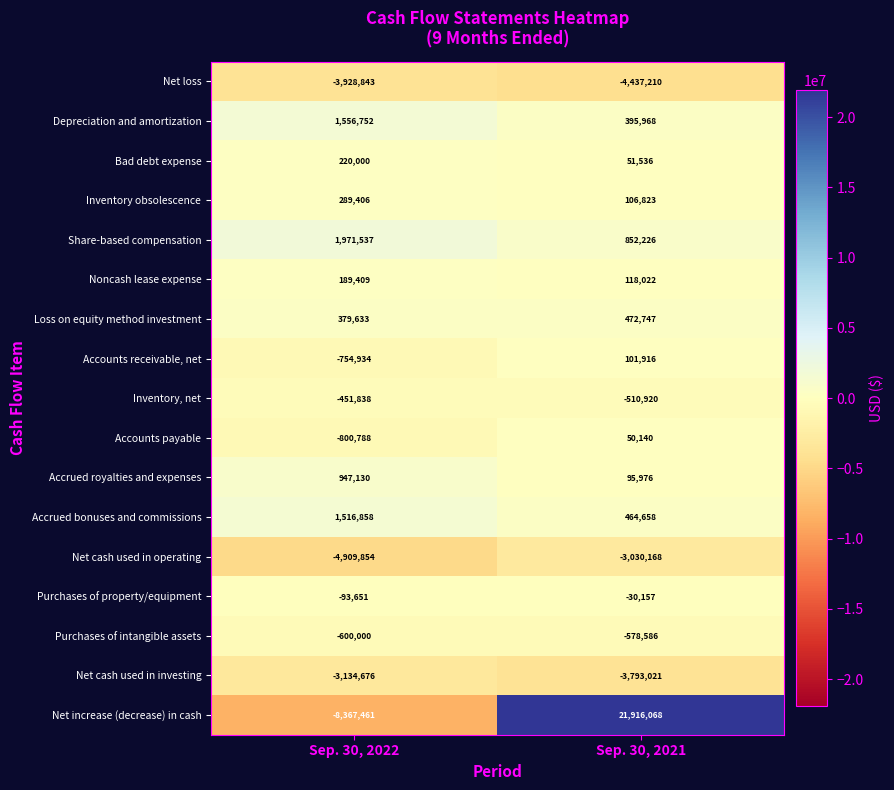

What value does the Accounts payable series have at Sep. 30, 2021, to the nearest 50?

50150